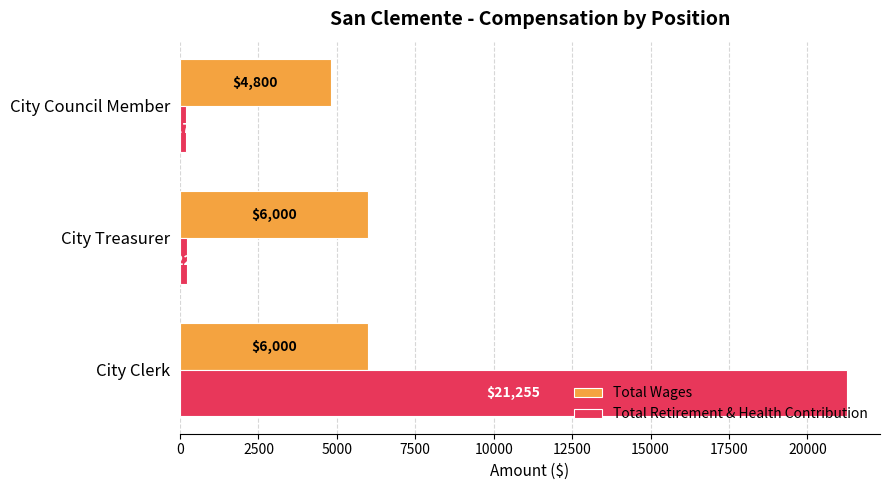

What is the difference between the highest and lowest values at City Council Member?

4621